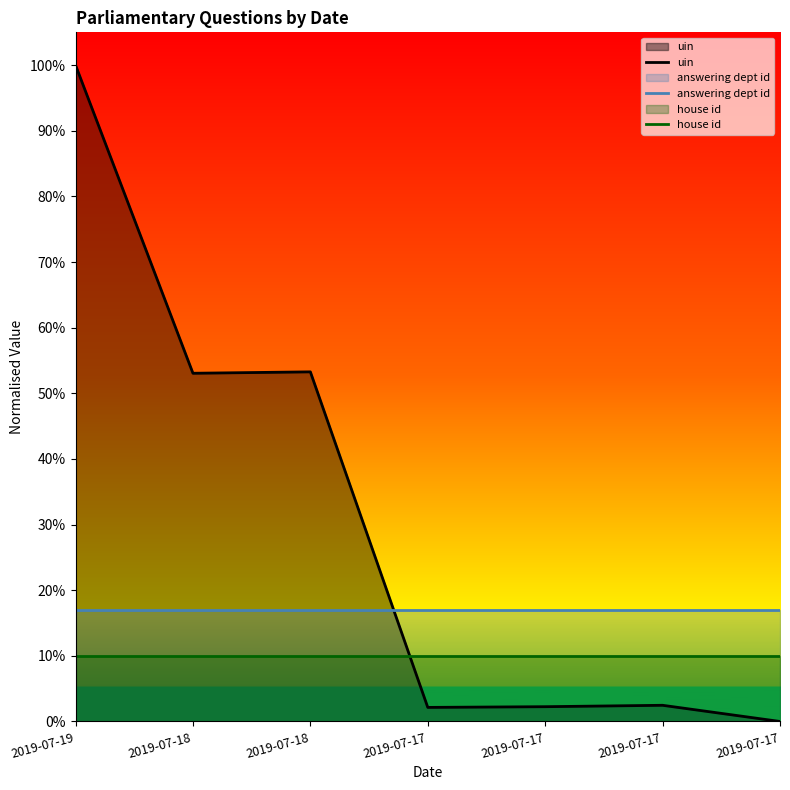

True or false: answering dept id and uin cross at least once.

True